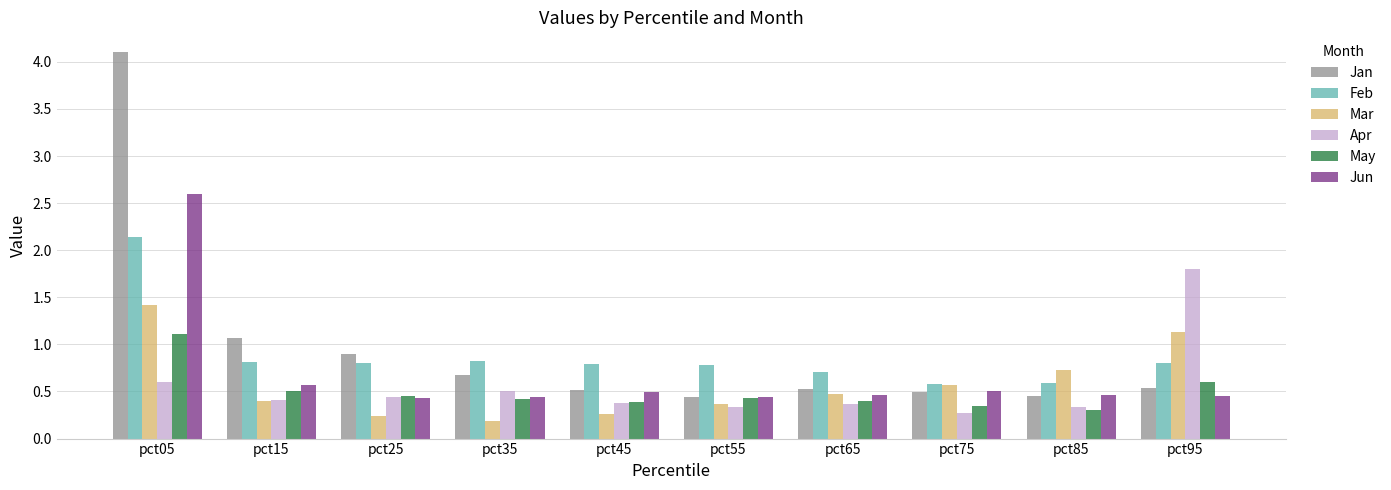

What is the average value of the Jan series?

1.0